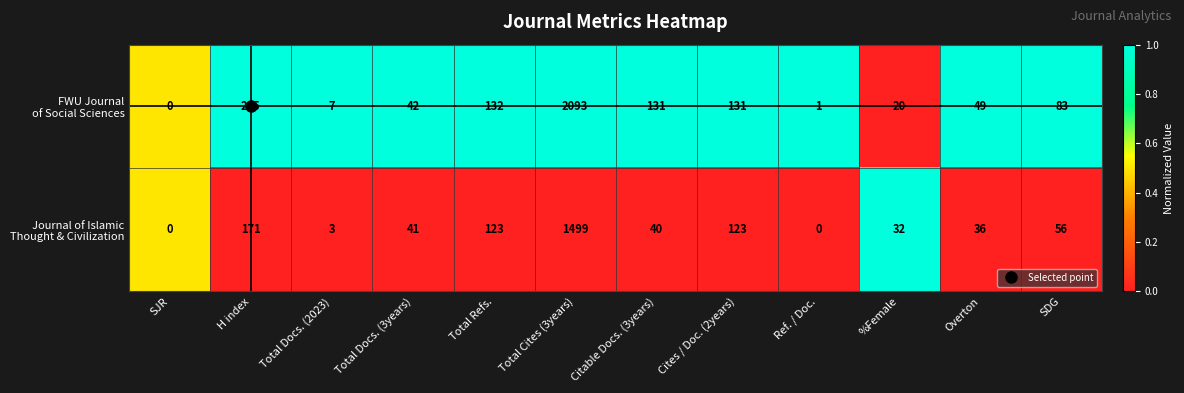

What is the maximum value shown in the chart?

2093